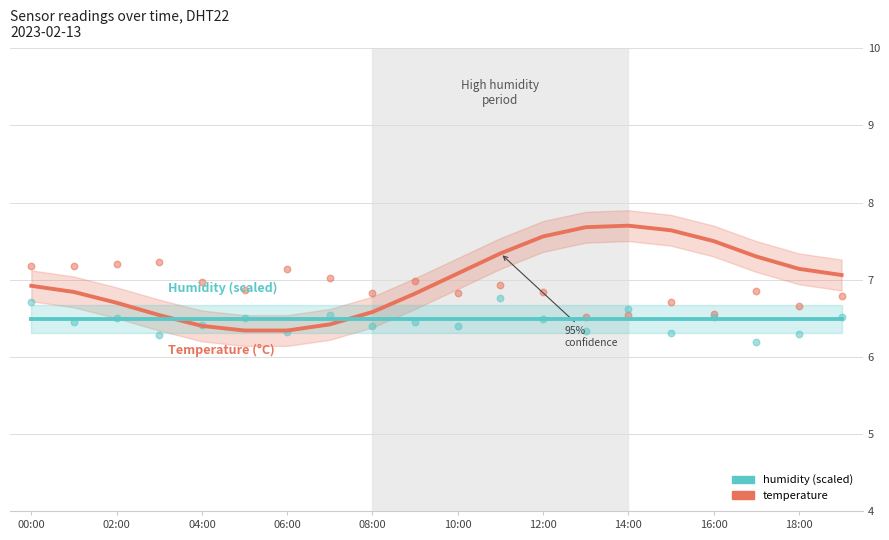

In the temperature series, what Y value is closest to 6?

6.5